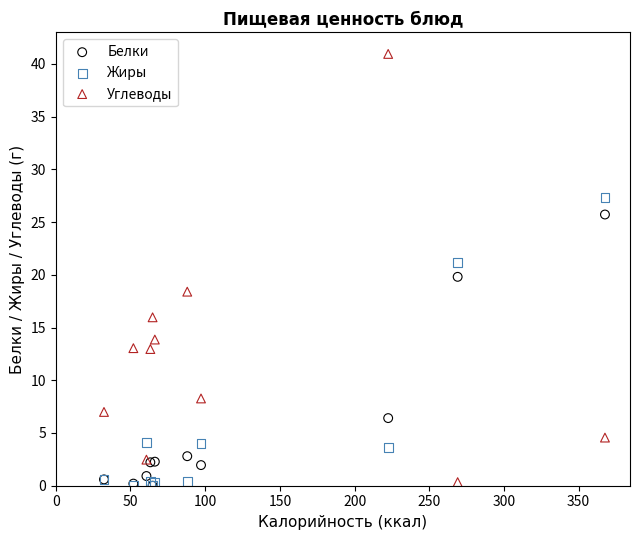

What are all the series names shown in the legend?

Белки, Жиры, Углеводы